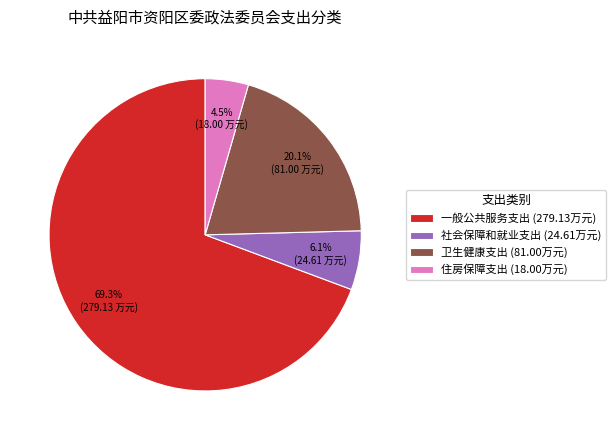

Which slice represents more than half of the pie?

一般公共服务支出